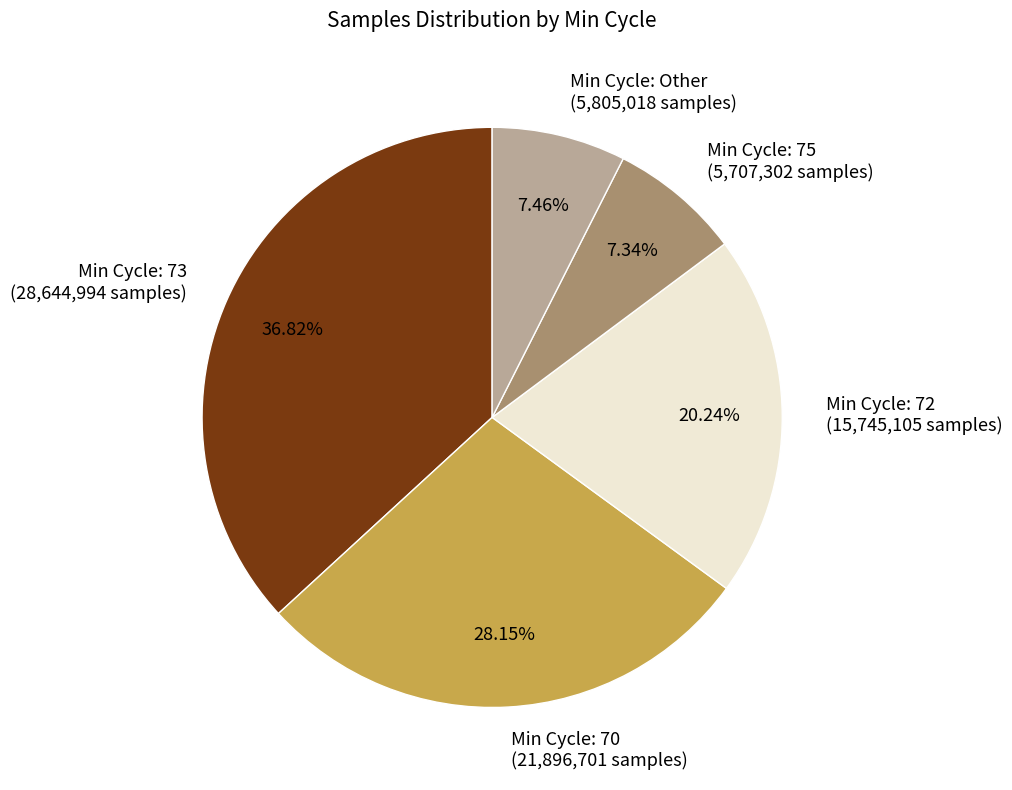

Is there any slice that represents more than half of the pie?

No